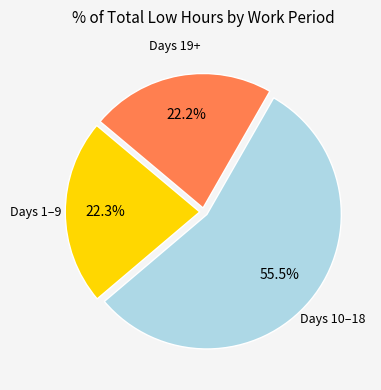

Is there any slice that represents more than half of the pie?

Yes